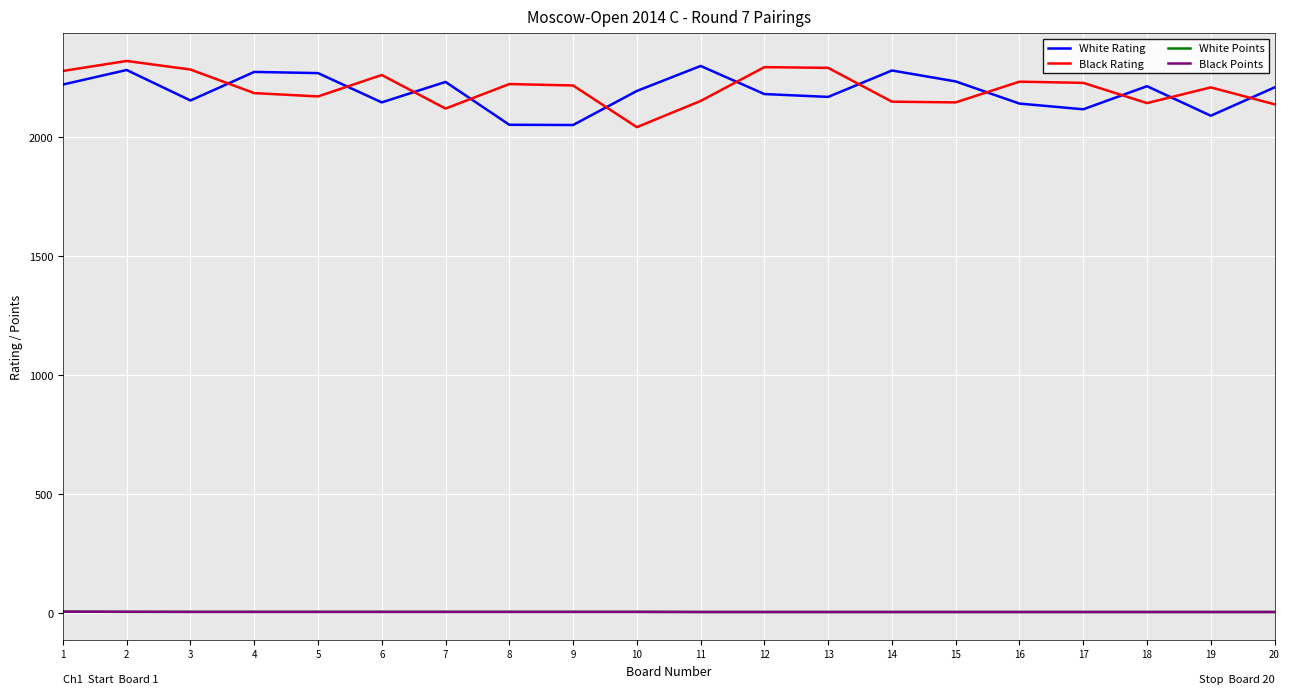

True or false: White Rating has a value of 1019.2 at 12.

False